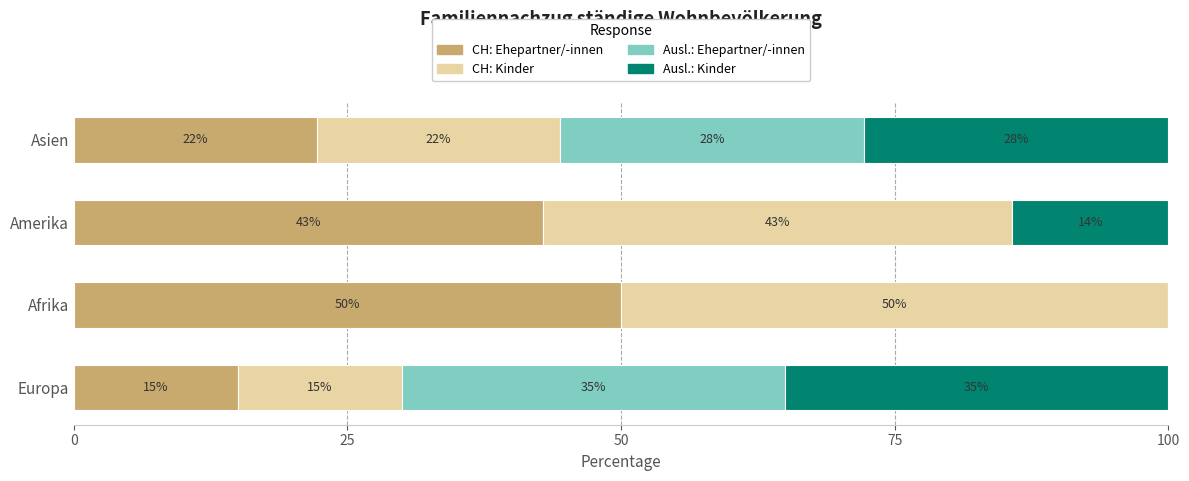

Where is CH: Ehepartner/-innen nearest to the value 32?

Asien